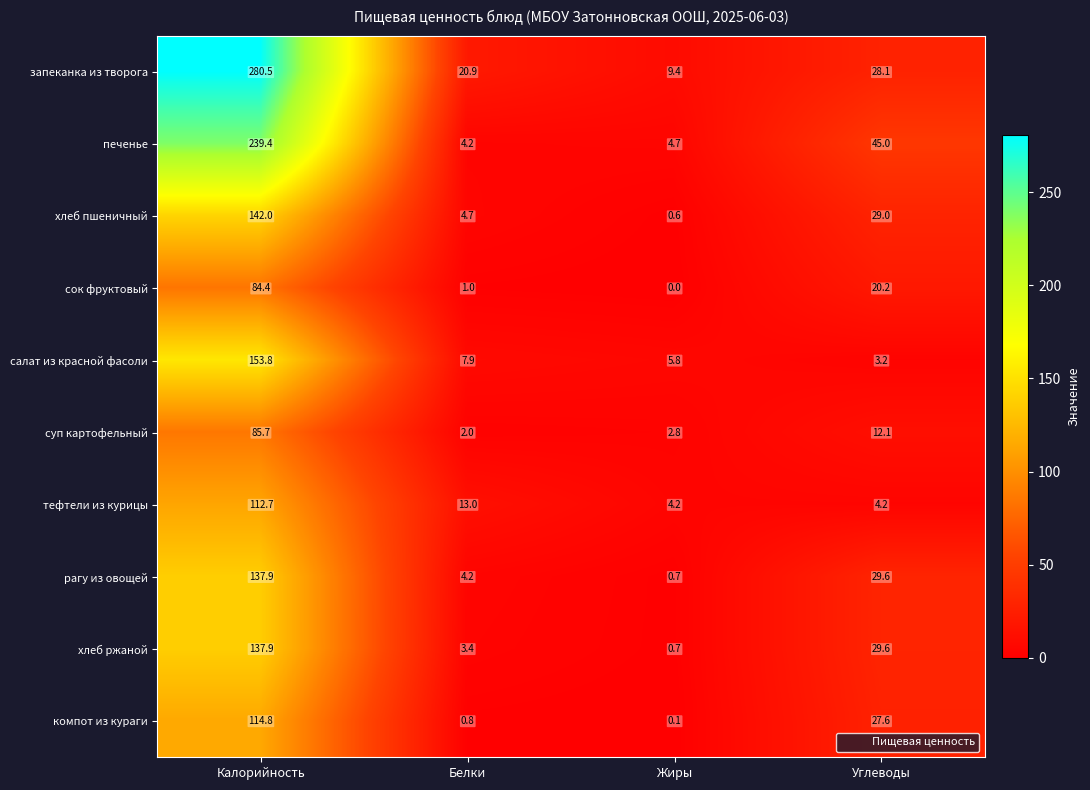

What is the spread (max minus min) of values at Углеводы?

41.8